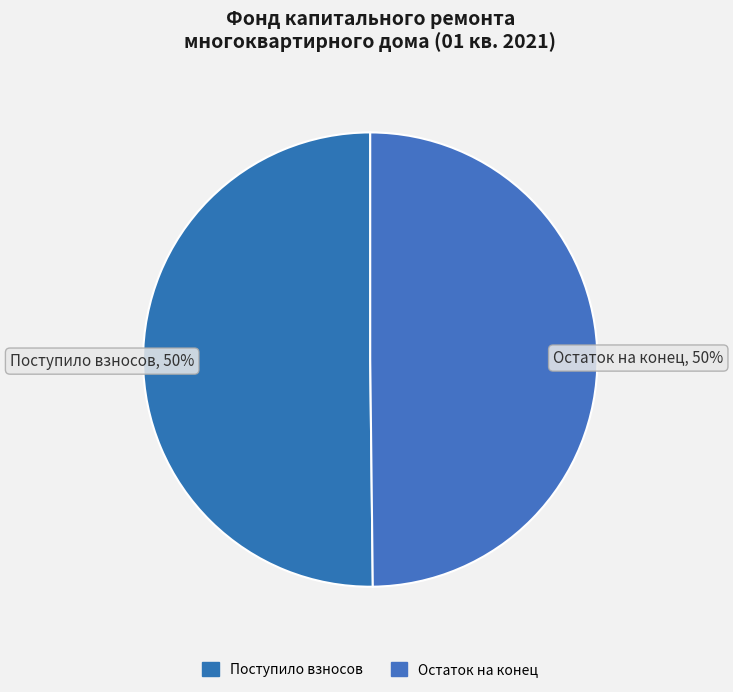

How many slices are in this pie chart?

2